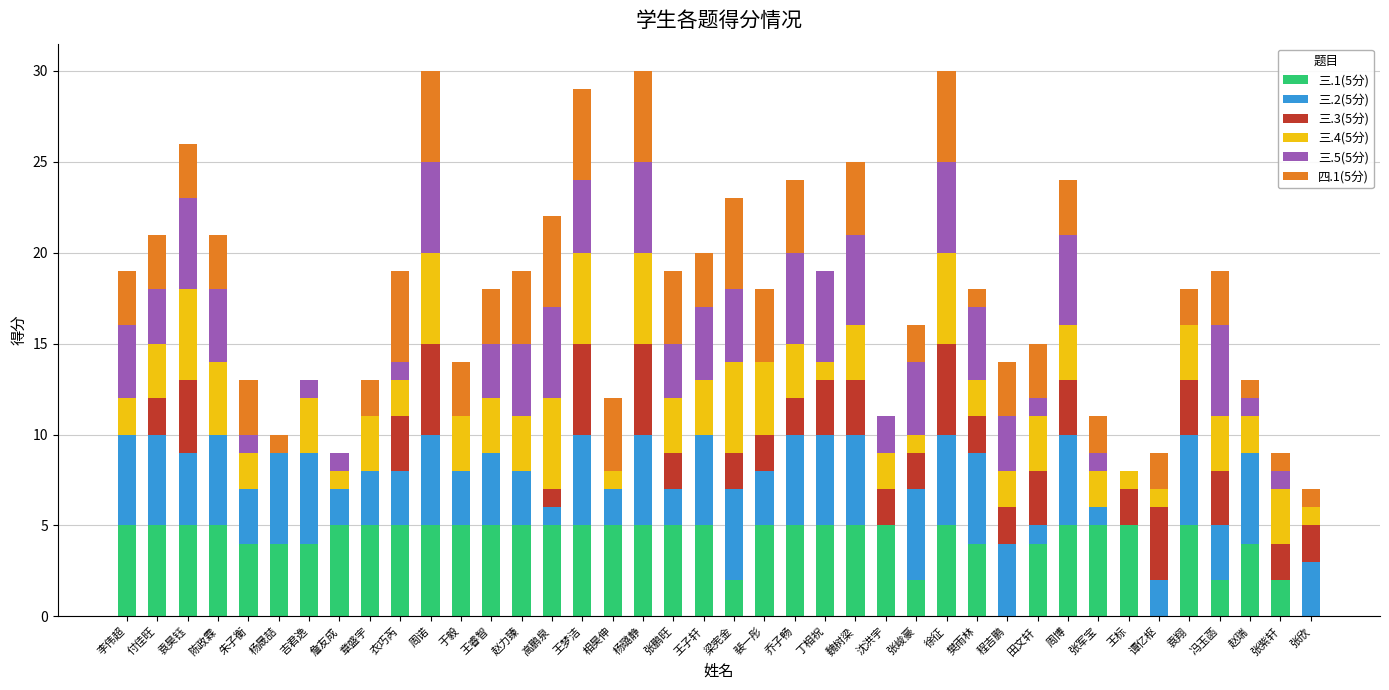

The 三.1(5分) series shows 0 at 谭亿枢. True or false?

True